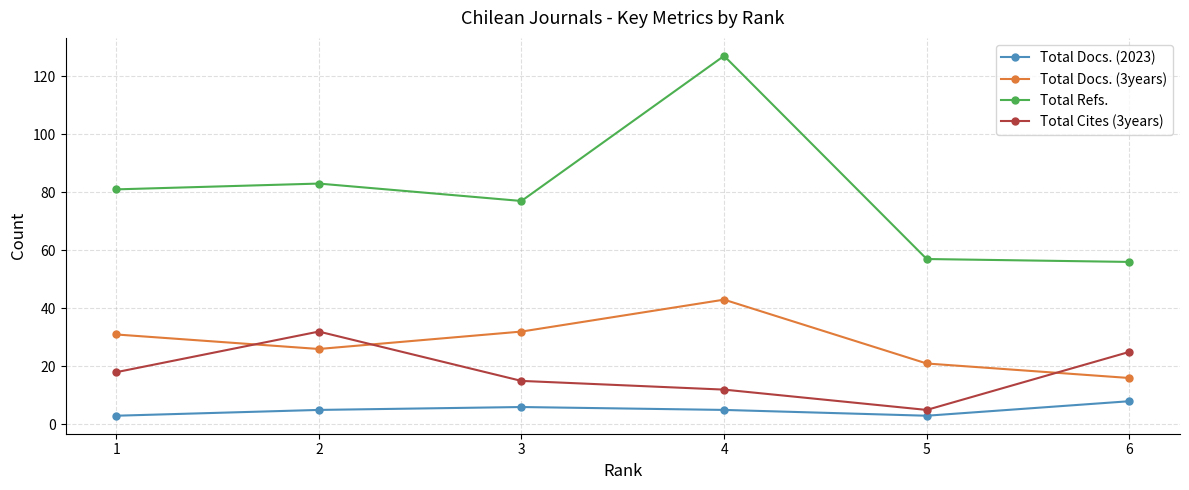

True or false: Total Docs. (3years) has more than 1 points higher than both neighbors.

False